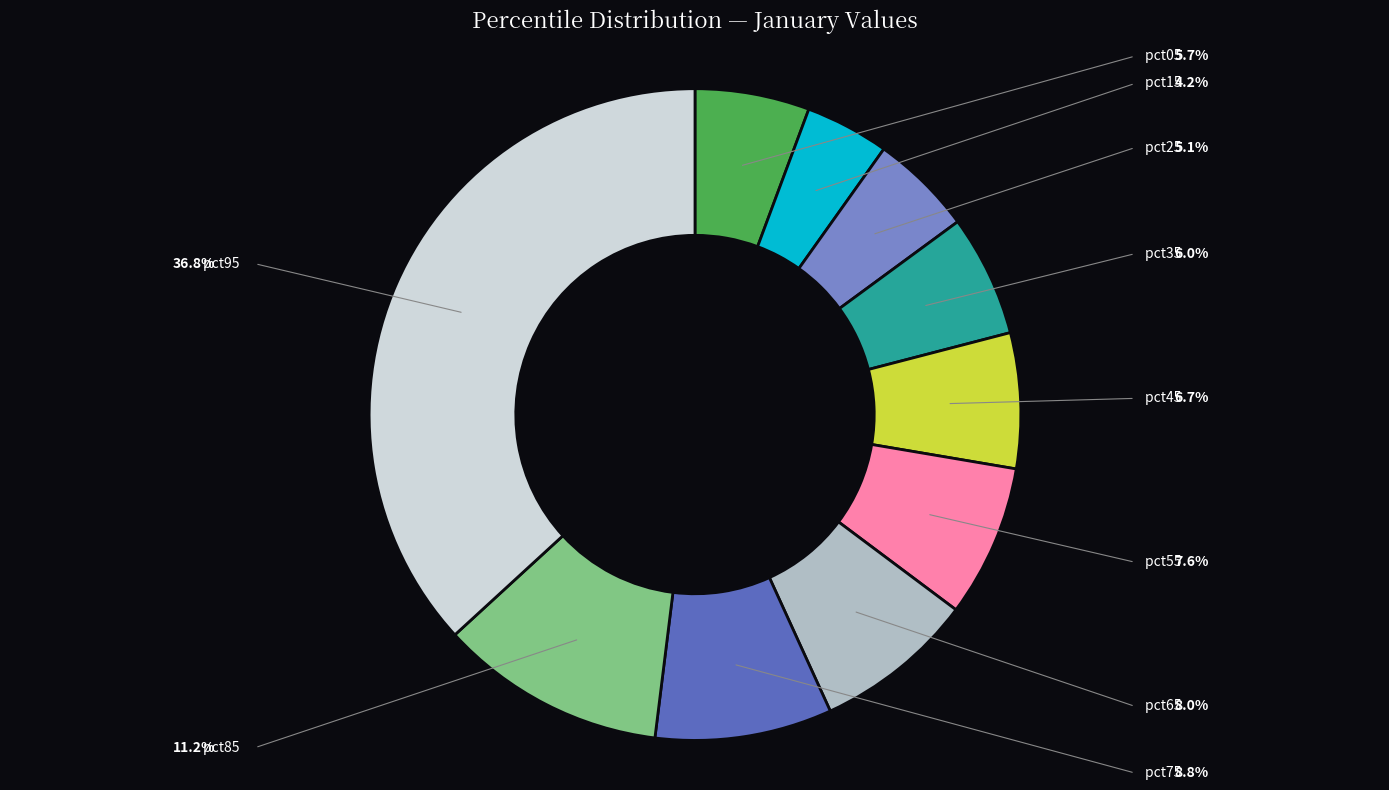

Combined, what portion of the pie is pct15 and pct45?

10.9%